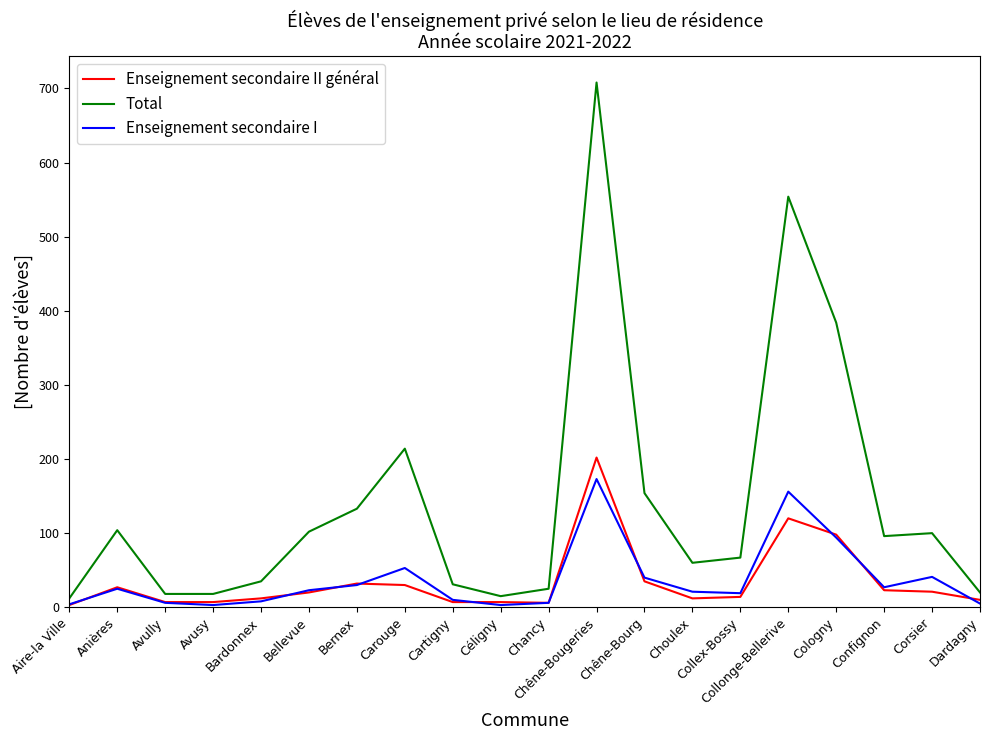

The value of Enseignement secondaire I at Choulex is 21. True or false?

True